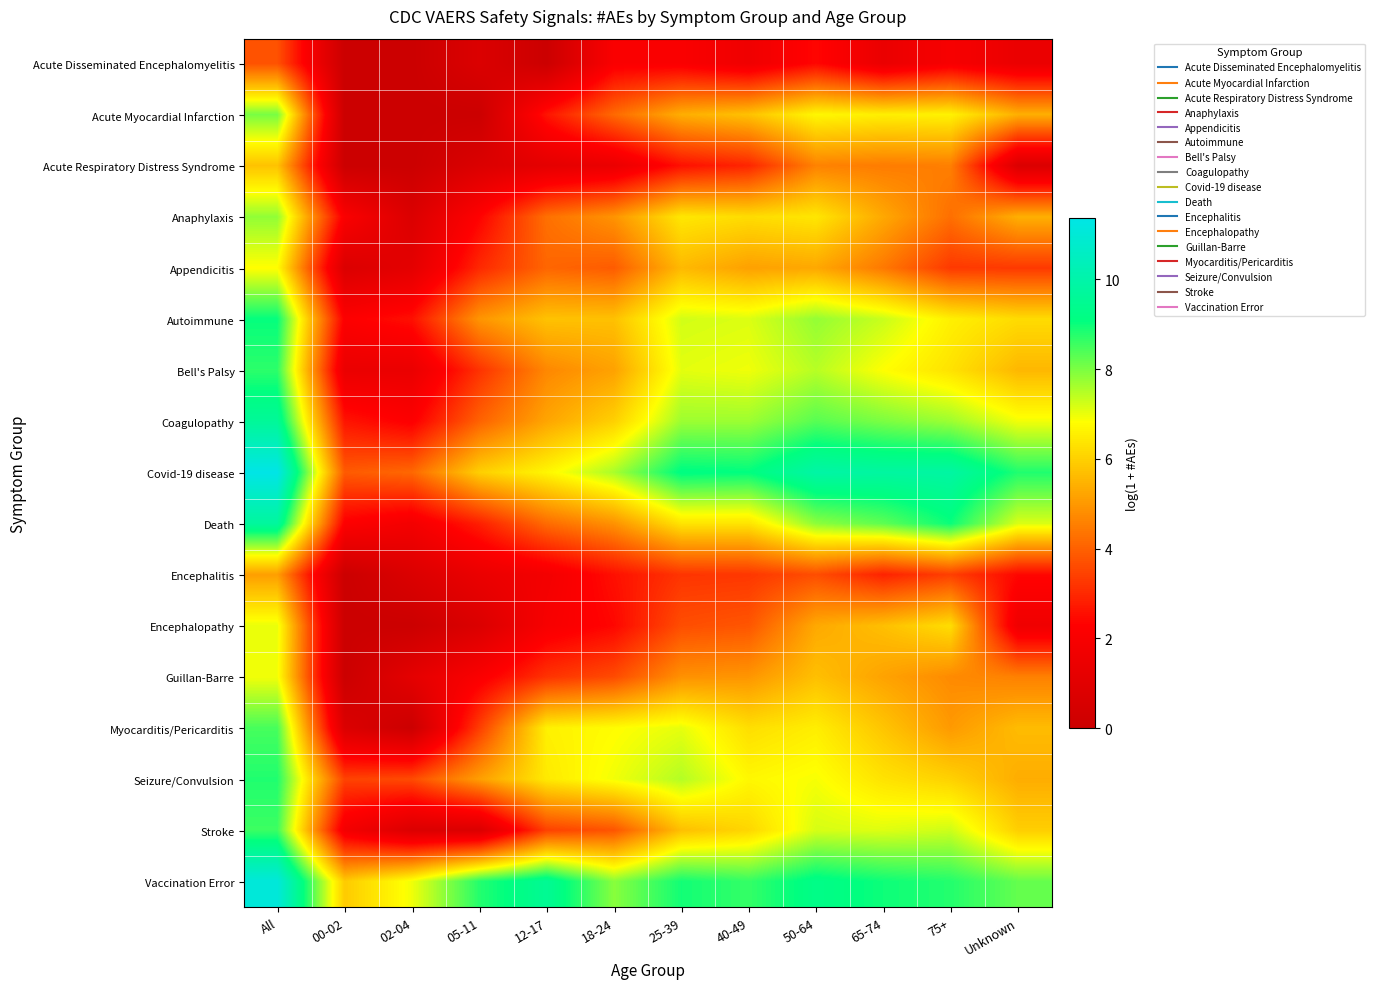

Which label corresponds to the largest value in the chart?

All